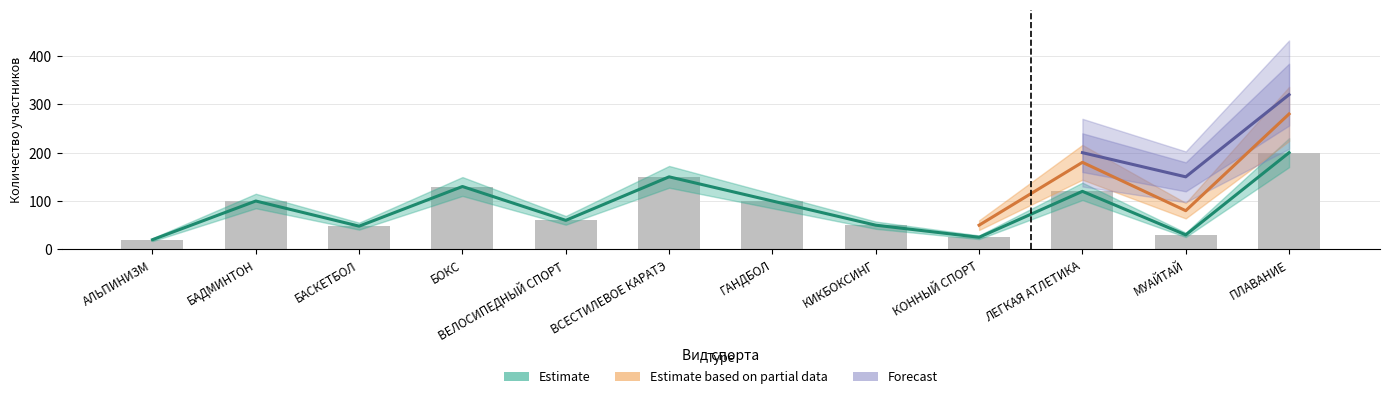

At which label is Estimate closest to 110?

БАДМИНТОН